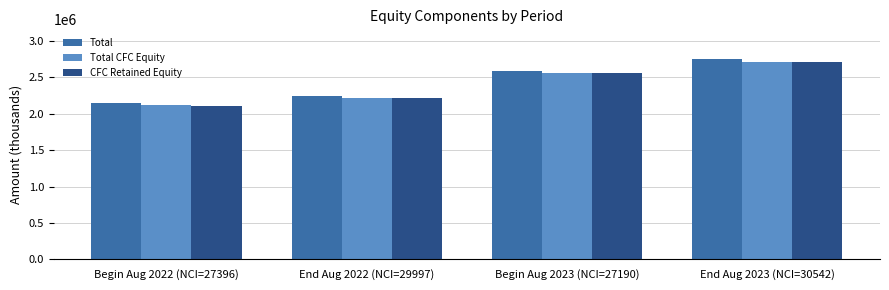

What is the approximate value of Total CFC Equity at Begin Aug 2022 (NCI=27396), to the nearest 100?

2114600